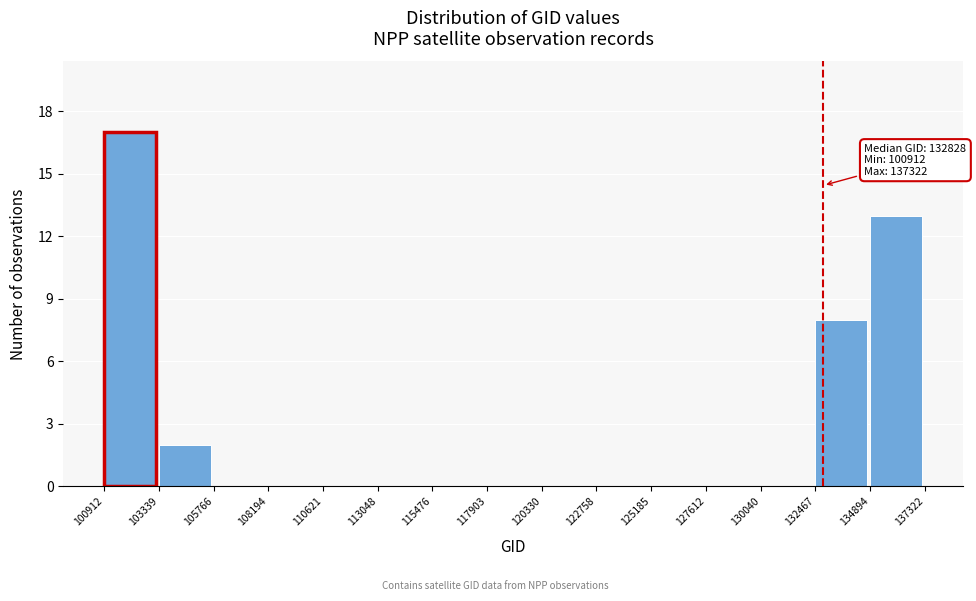

Which range on the x-axis has the tallest bar?

100912 to 103339